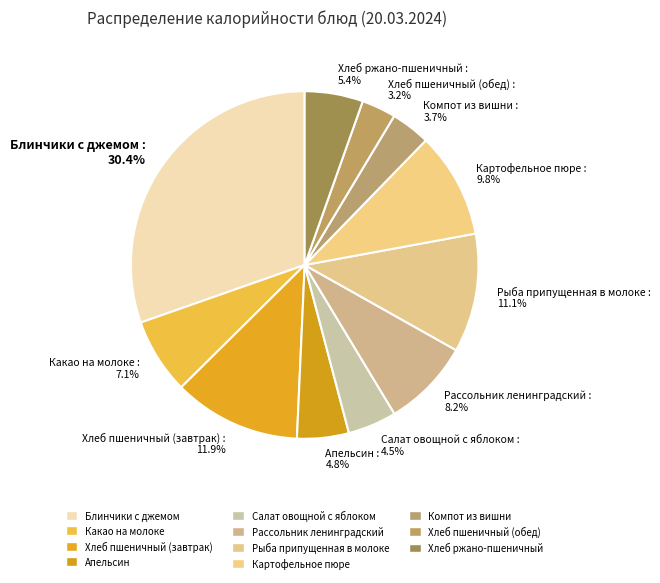

Is the sum of Картофельное пюре and Рыба припущенная в молоке greater than half?

No